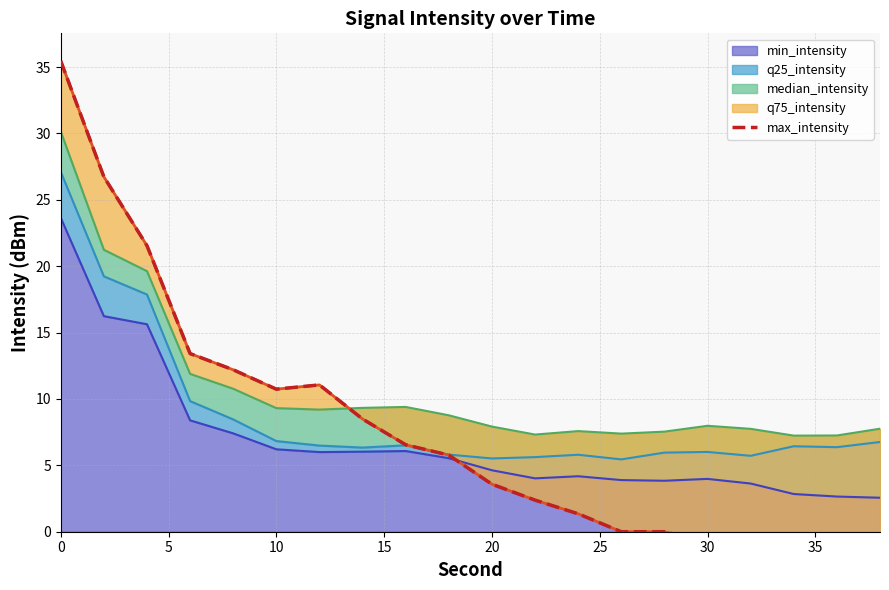

What is the sum of all values?

142.3